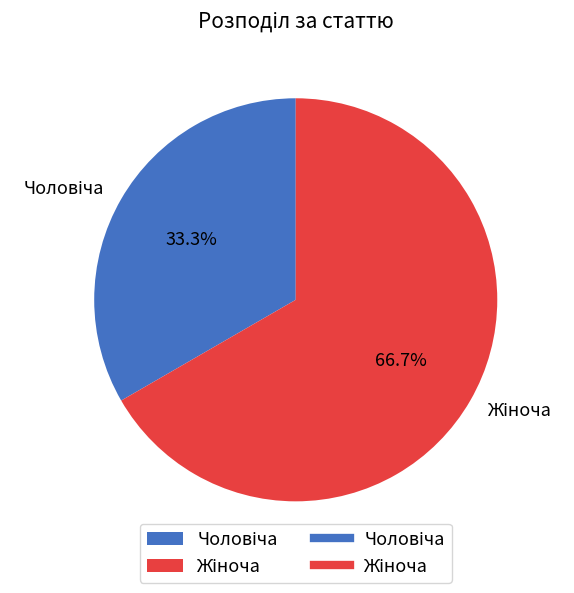

Does any single category account for the majority?

Yes